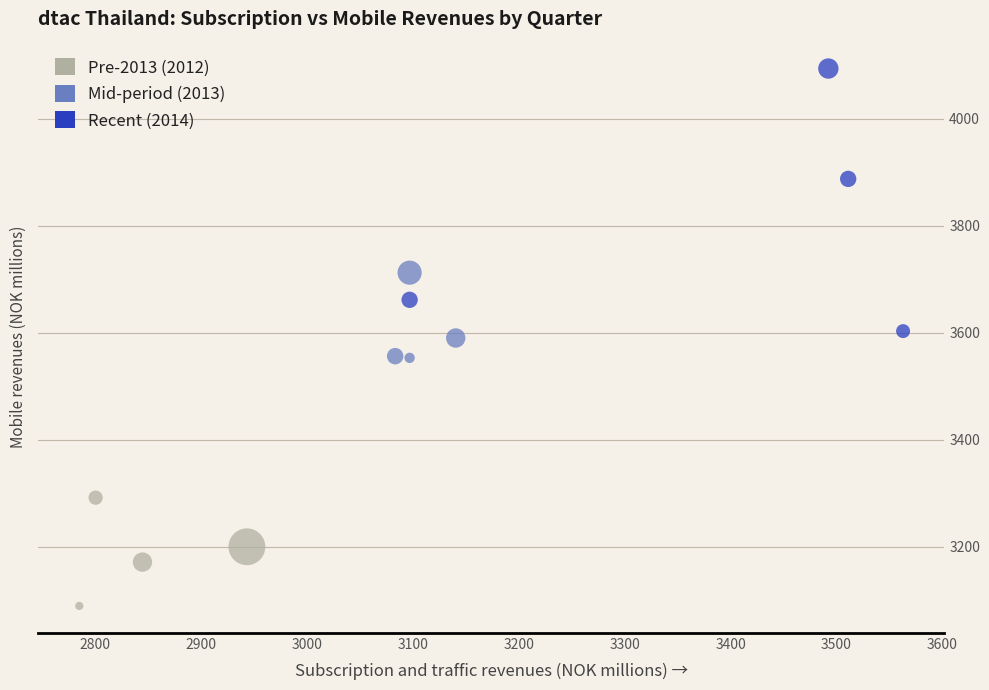

Which series contains the lowest Y value?

Pre-2013 (2012)